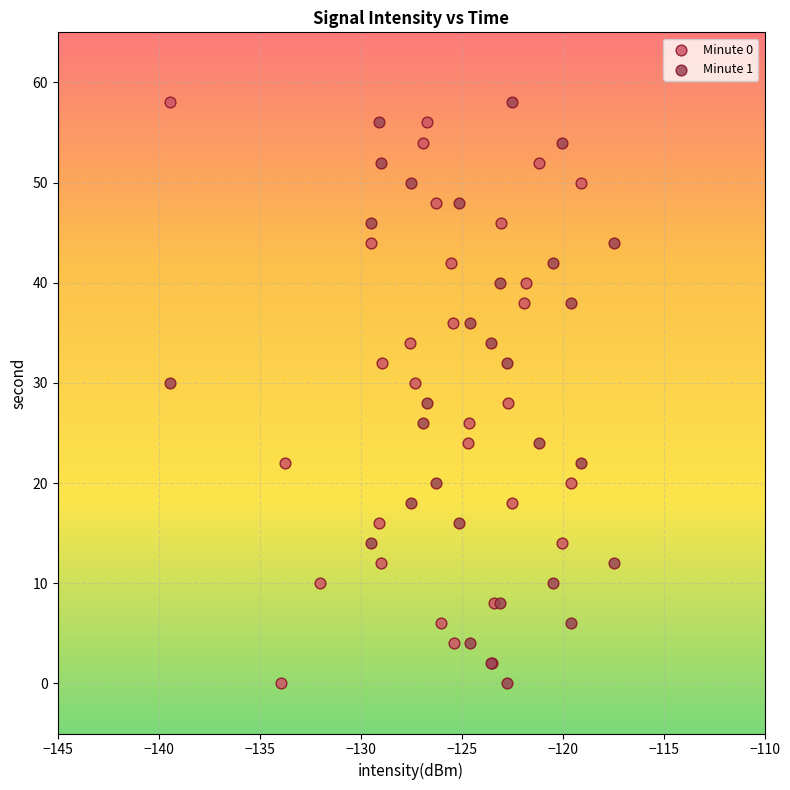

What are all the series names shown in the legend?

Minute 0, Minute 1